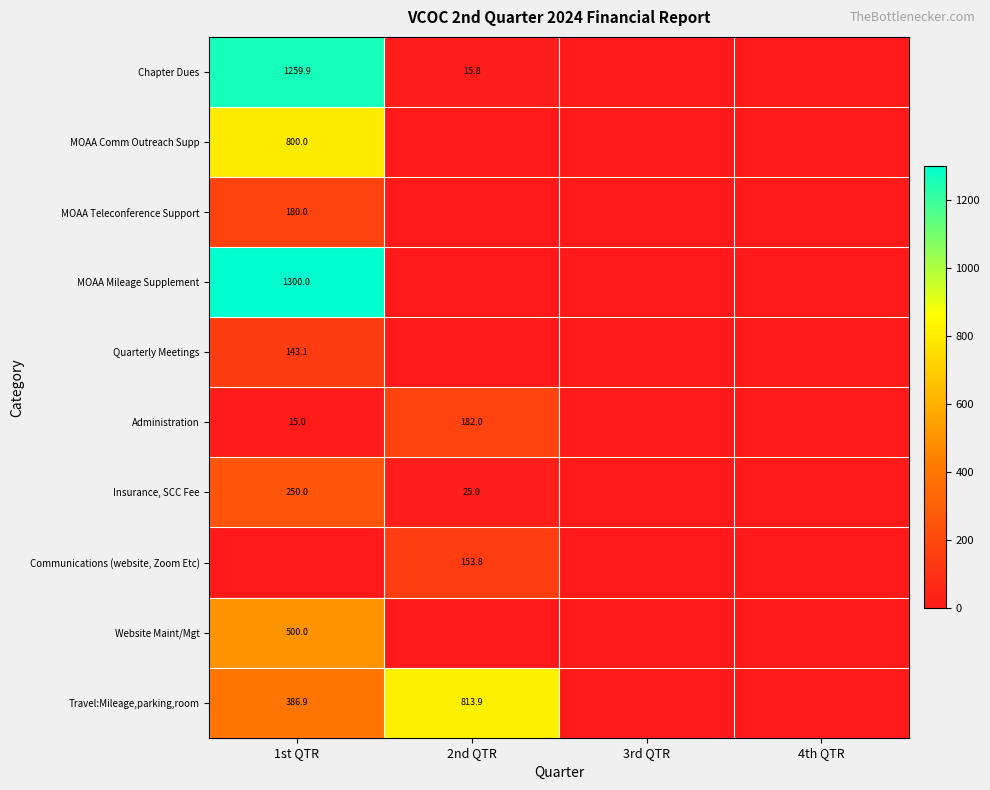

Is the value of Quarterly Meetings at 1st QTR greater than the value of MOAA Teleconference Support at 1st QTR?

No